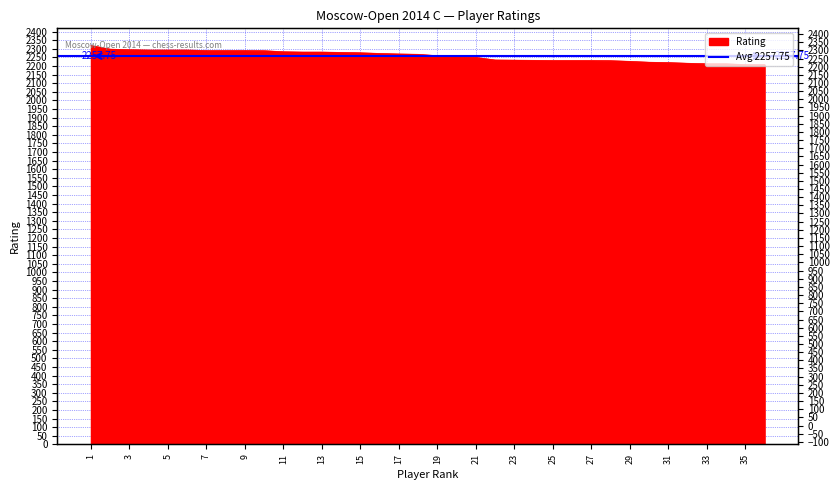

What is the change in value from 3 to 18?

-27